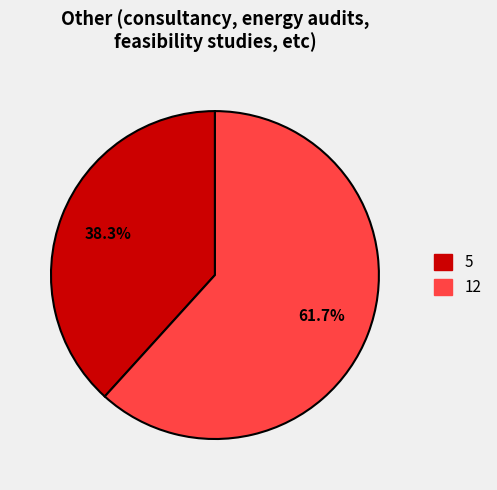

What is the smallest slice in the pie chart?

5